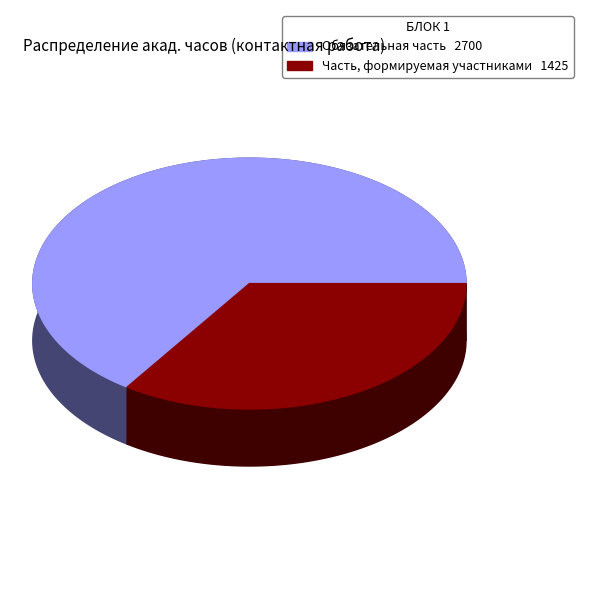

What percentage is NOT represented by Обязательная часть?

34.5%